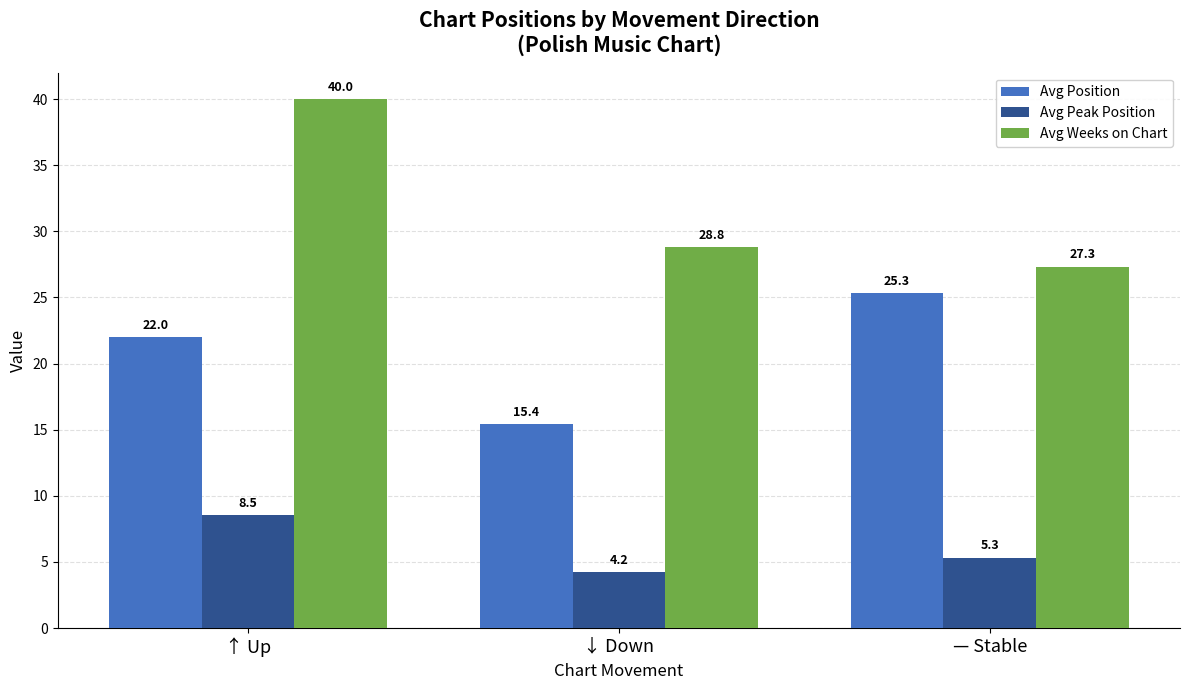

What is the difference between the highest and lowest values at — Stable?

22.0